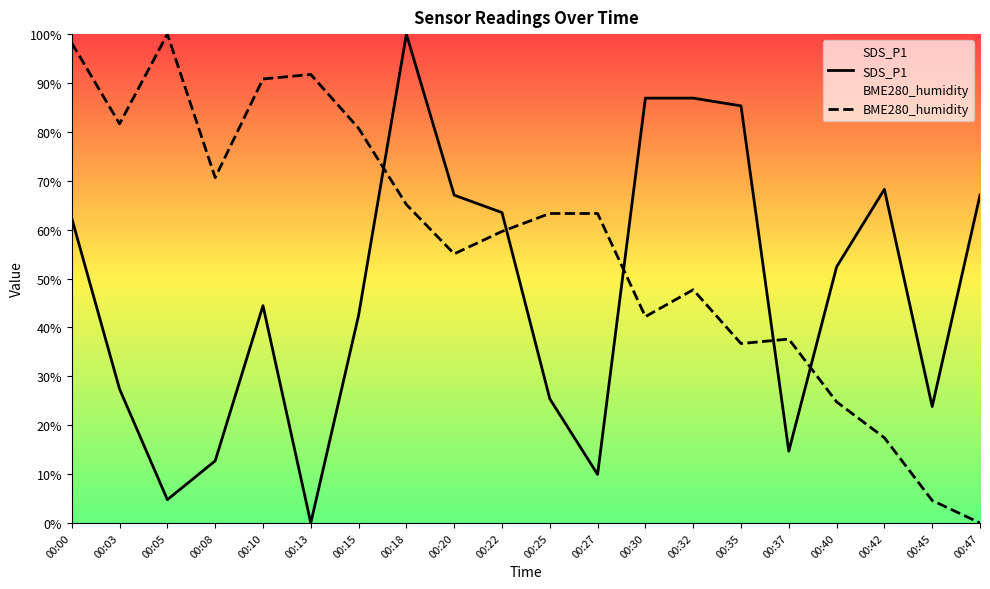

What is the difference between the maximum and second lowest values in the BME280_humidity series?

95.4